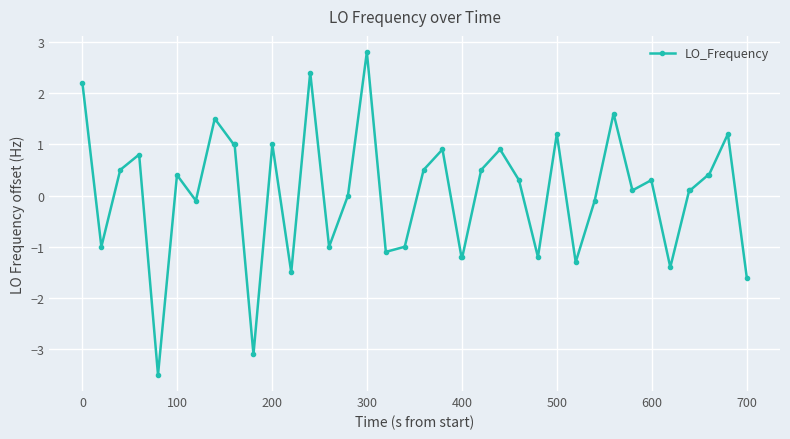

What is the difference between the maximum and minimum values?

6.3